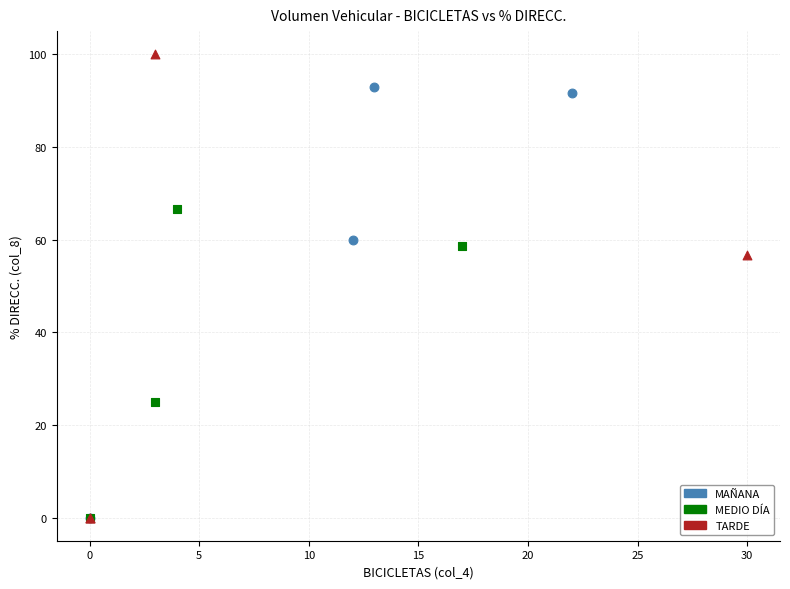

Which series has the largest Y range (max minus min)?

TARDE